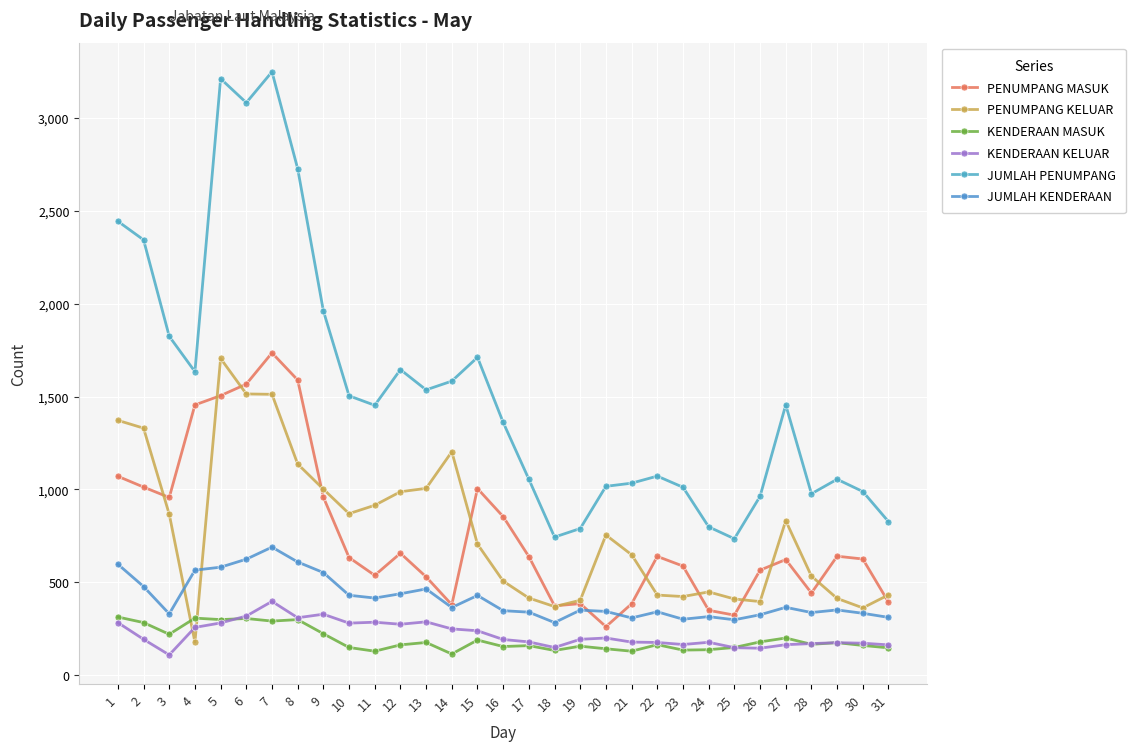

The KENDERAAN MASUK series shows 324 at 3. True or false?

False